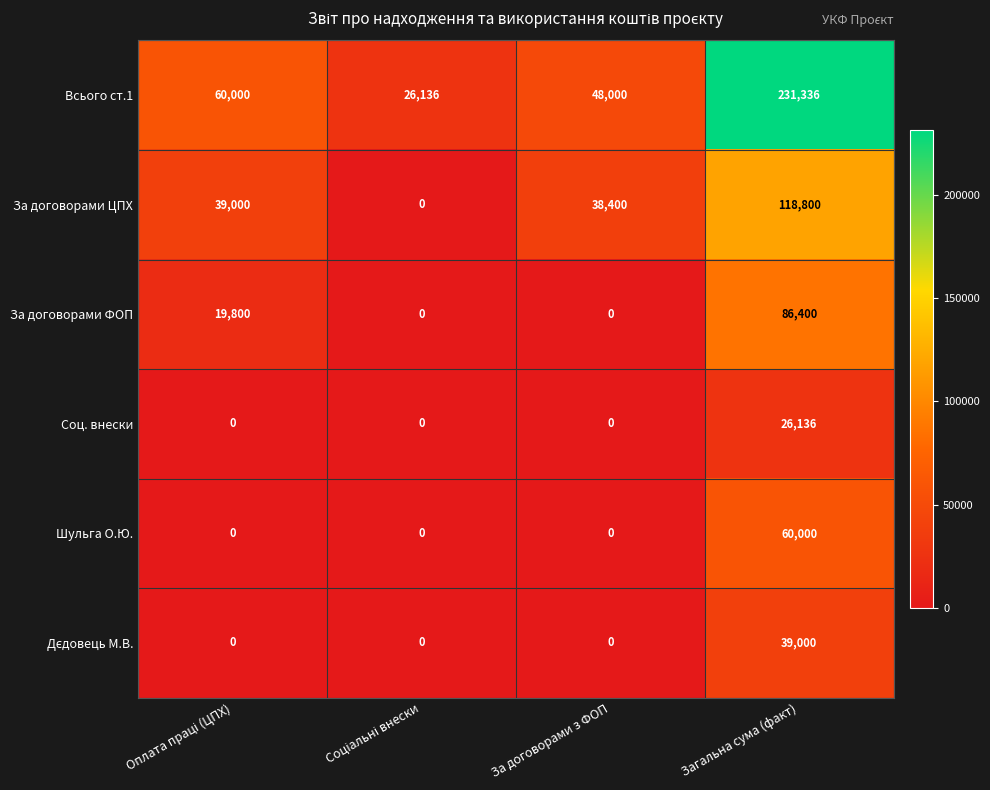

Which series has the largest total across all categories?

Всього ст.1